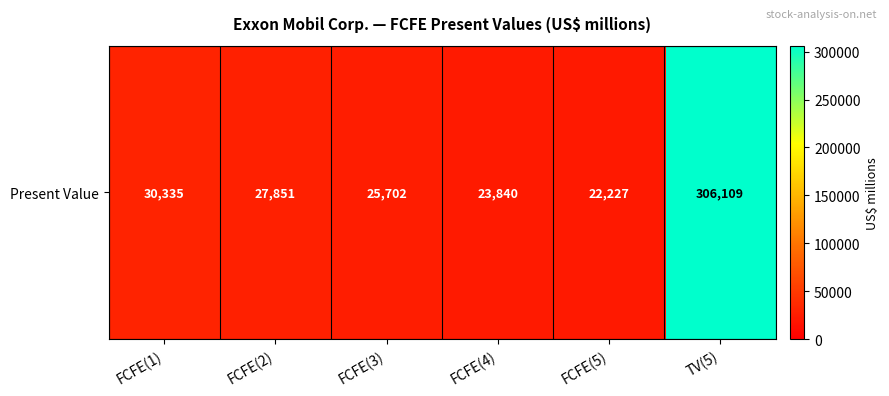

What is the sum of the values at FCFE(5) and TV(5)?

328336